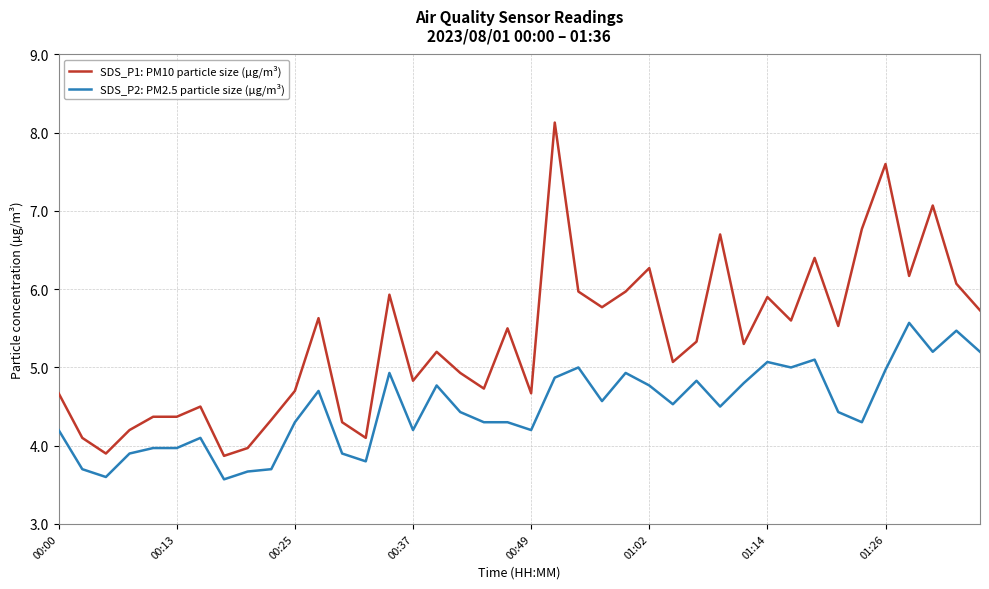

Which series has the largest total across all categories?

SDS_P1: PM10 particle size (µg/m³)